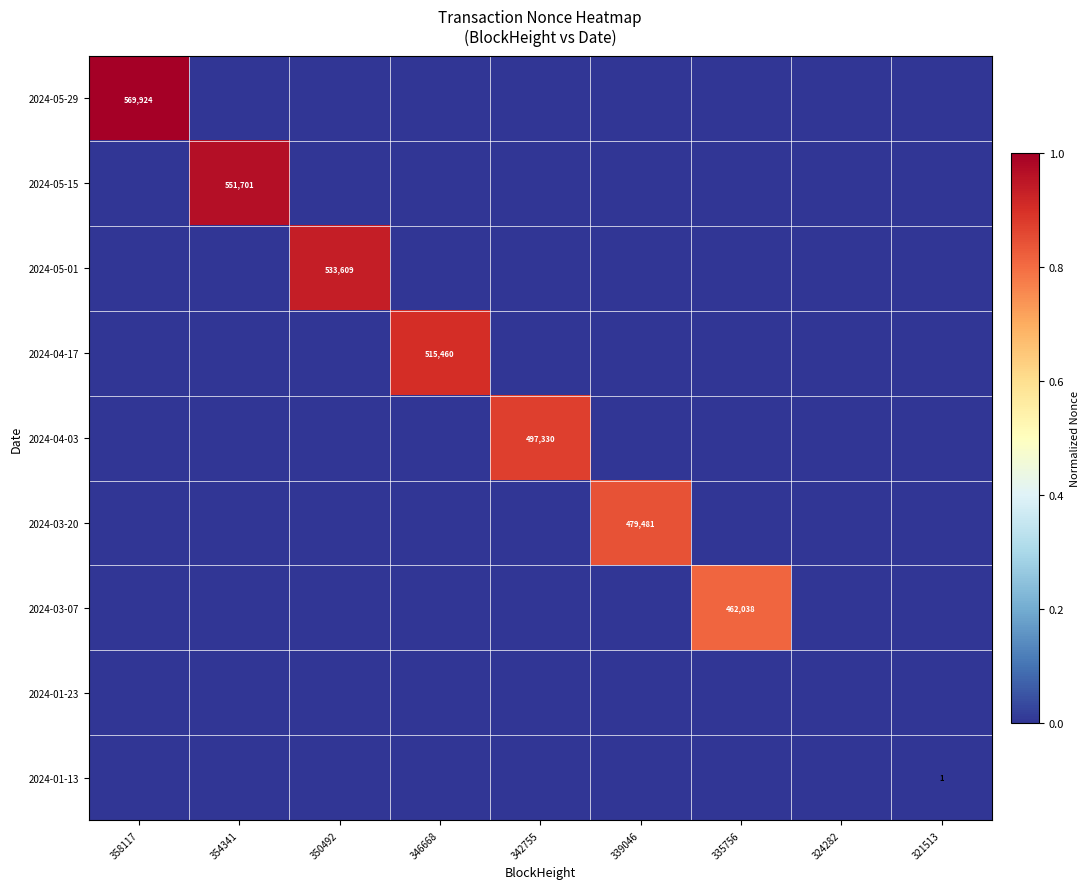

How many distinct data groups are displayed?

9